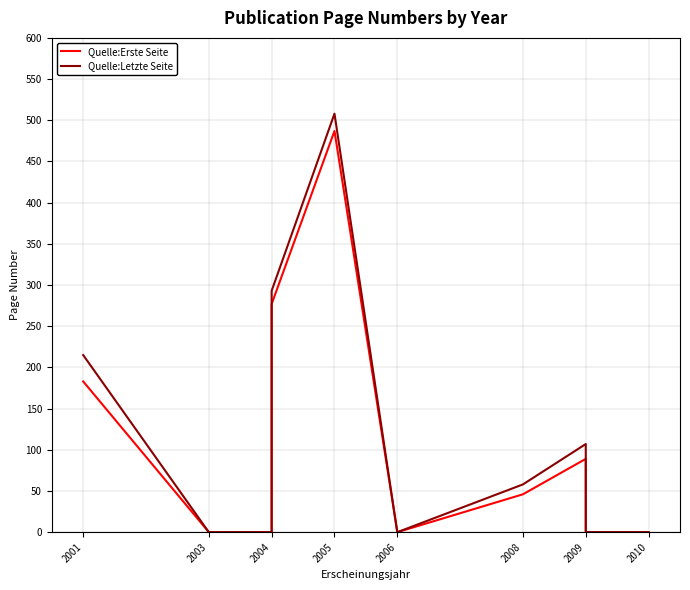

Does the chart have visible grid lines?

Yes